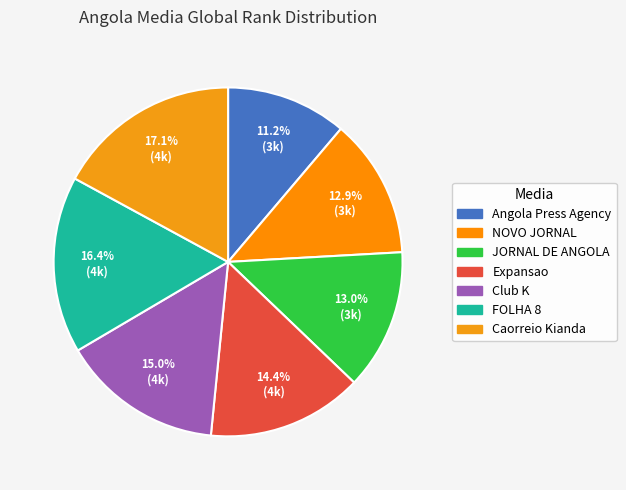

Combined, do JORNAL DE ANGOLA and Expansao account for over 50%?

No